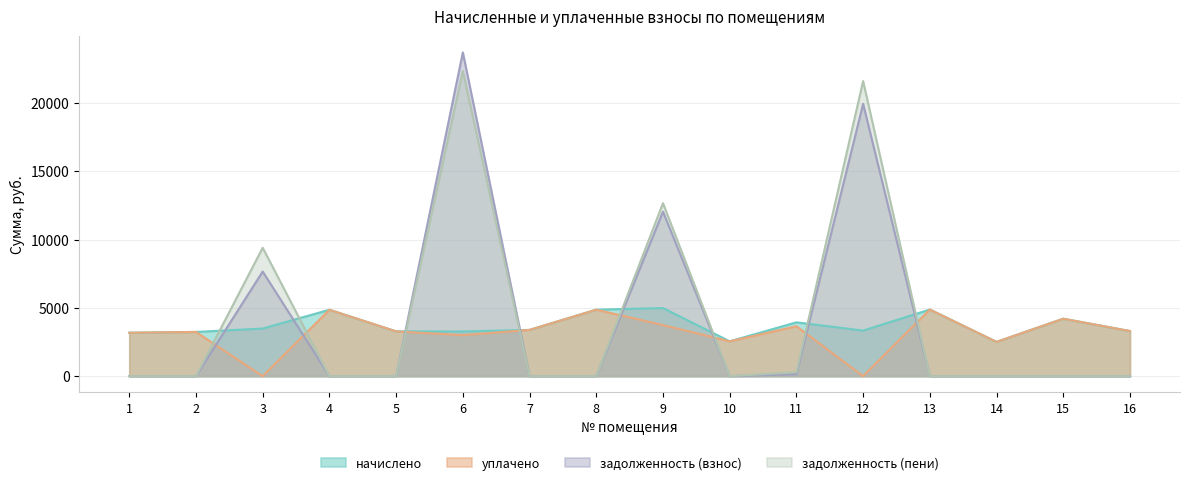

How many interior local peaks does the задолженность (пени) series have?

4